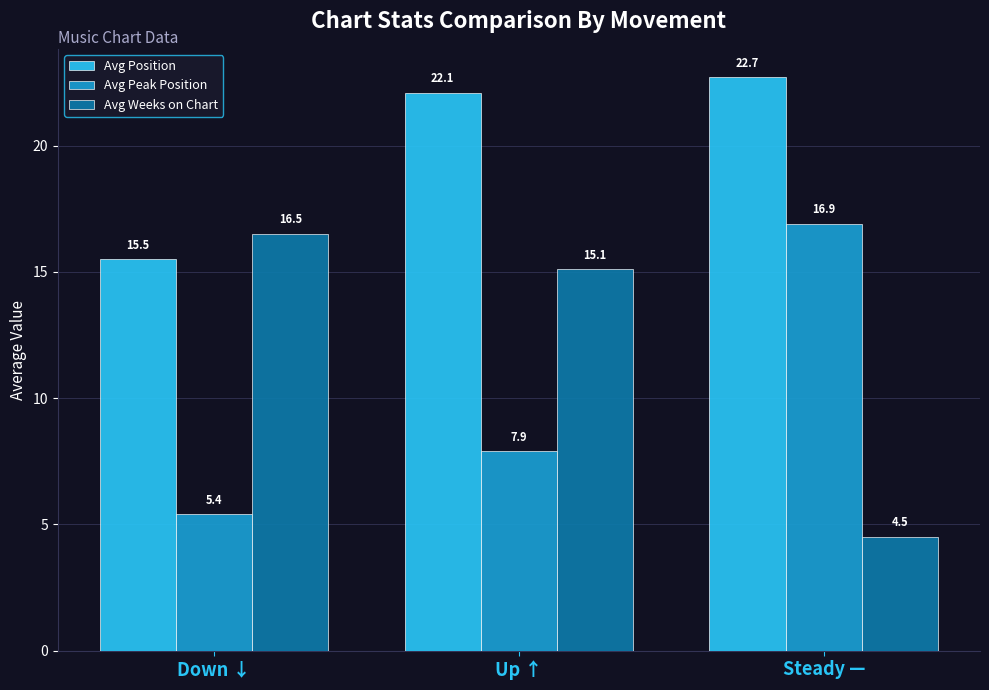

What is the smallest value displayed?

4.5